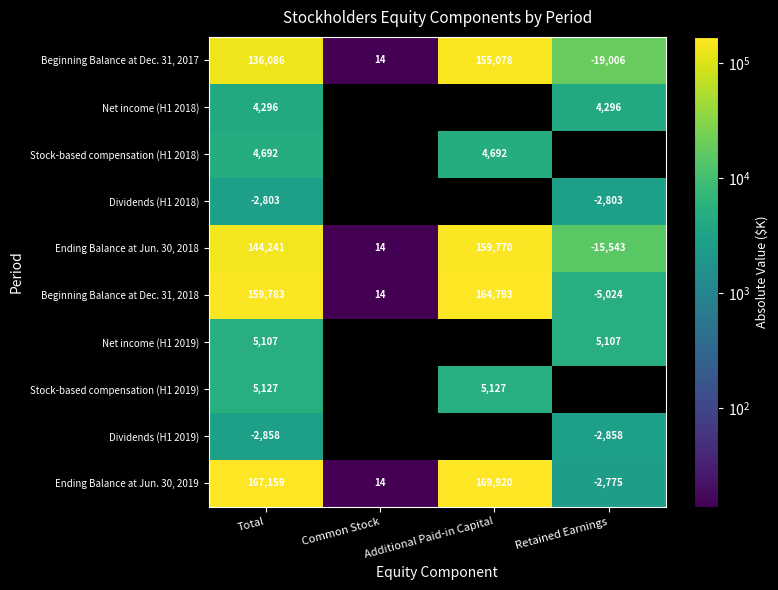

Read the Beginning Balance at Dec. 31, 2018 value at Retained Earnings.

-5024